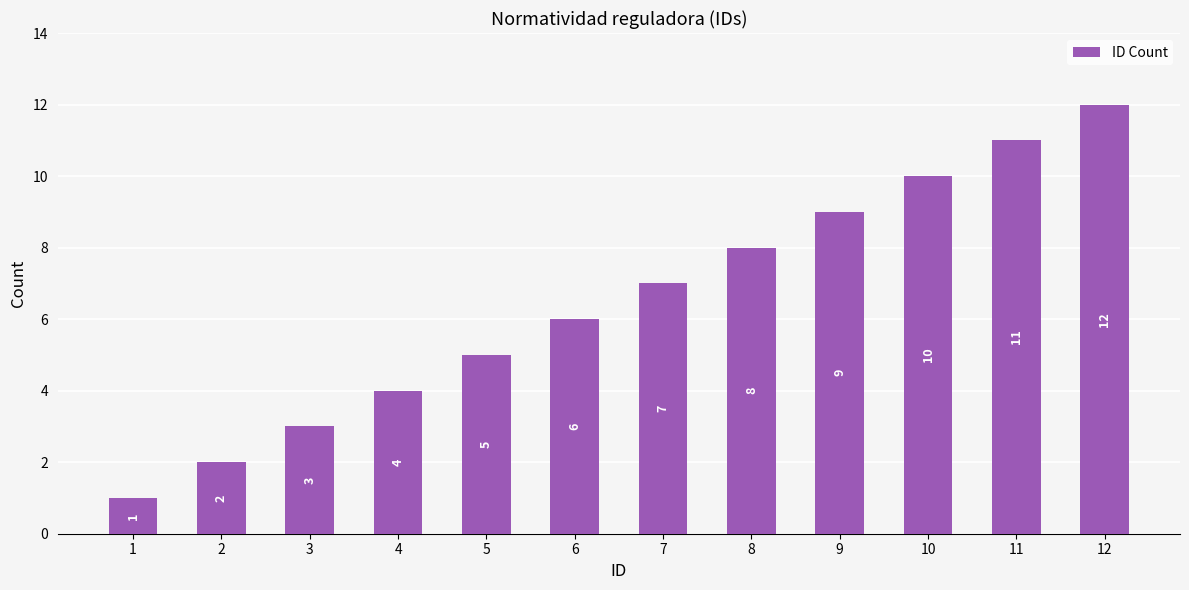

The value at 4 is 4. True or false?

True